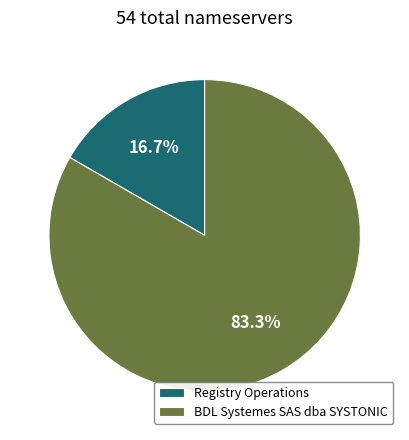

To the nearest percent, what percentage of the pie is BDL Systemes SAS dba SYSTONIC?

83%